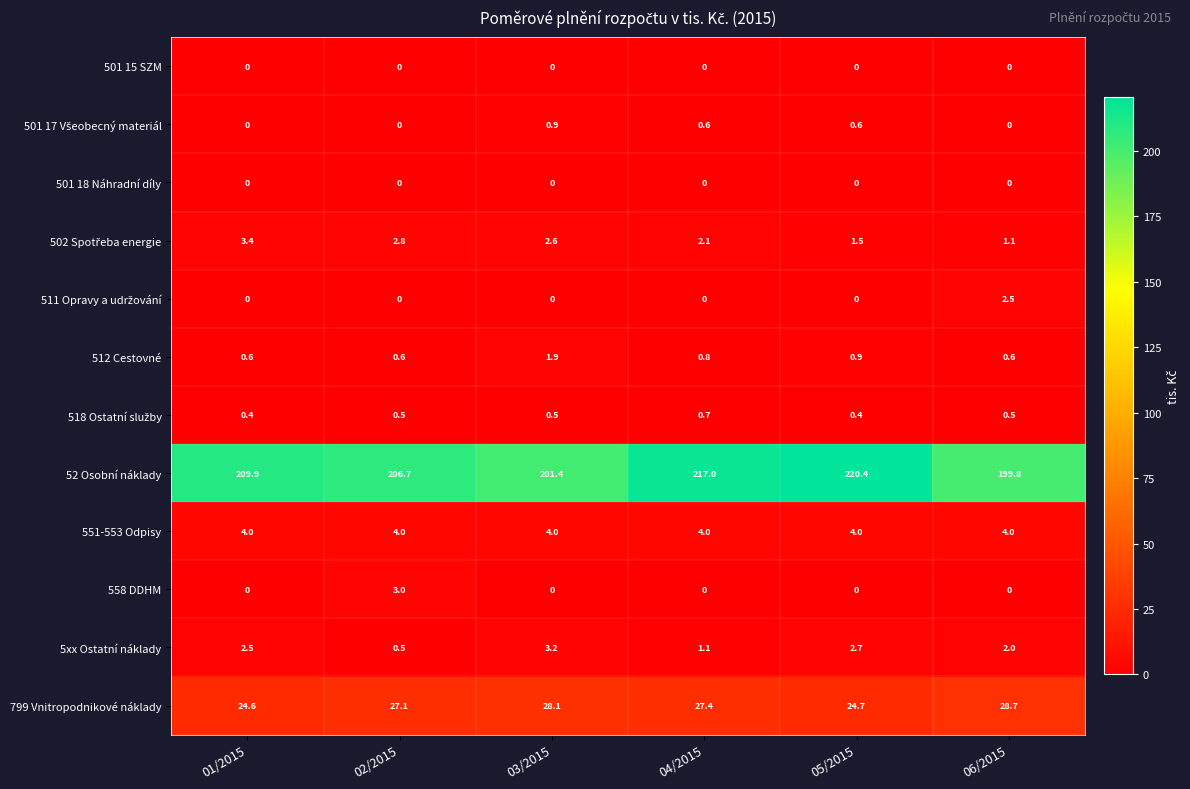

Which series changed the most between 02/2015 and 04/2015?

52 Osobní náklady